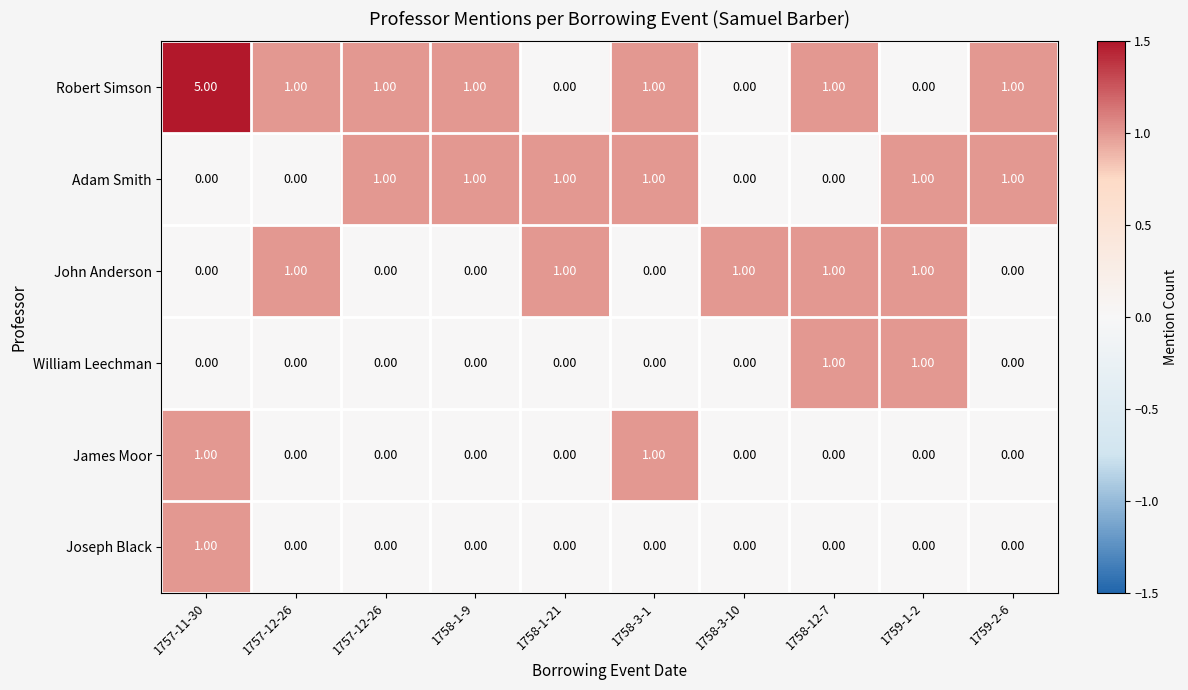

How many values in the William Leechman series exceed 0?

2